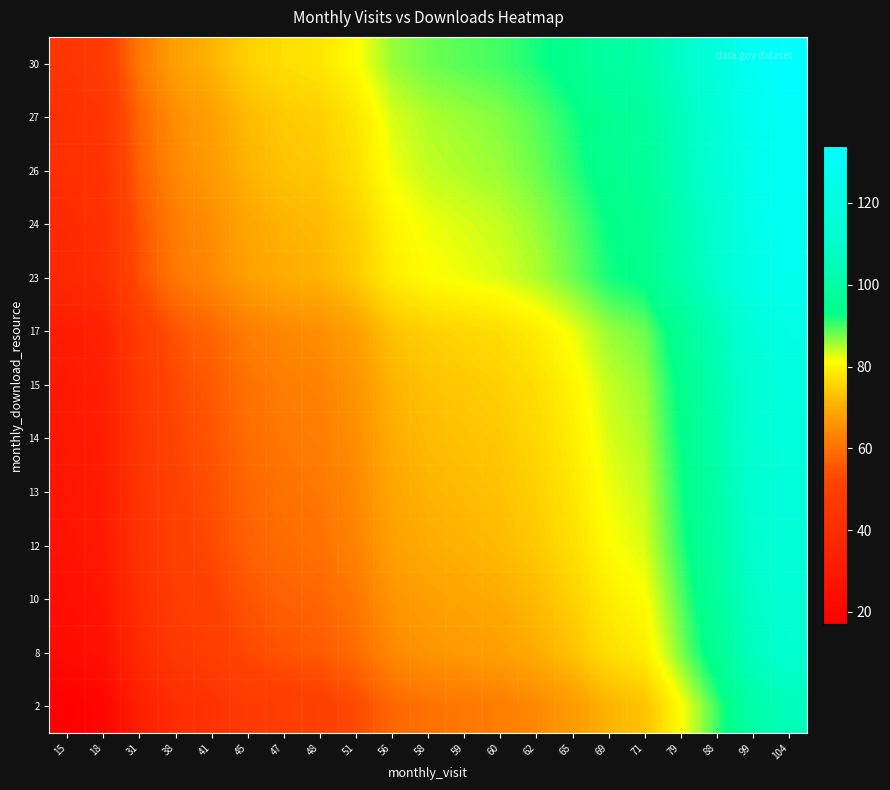

At which category is the sum across all series the highest?

104